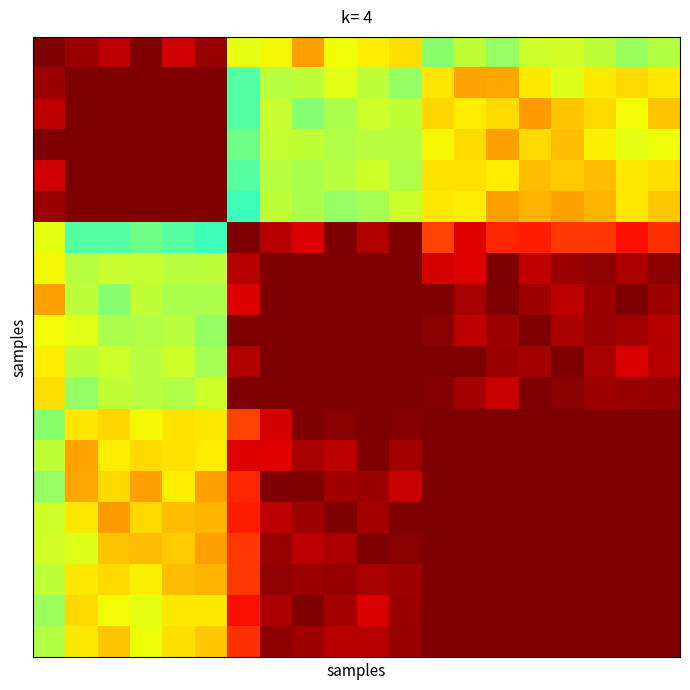

Count the number of data series in this chart.

20